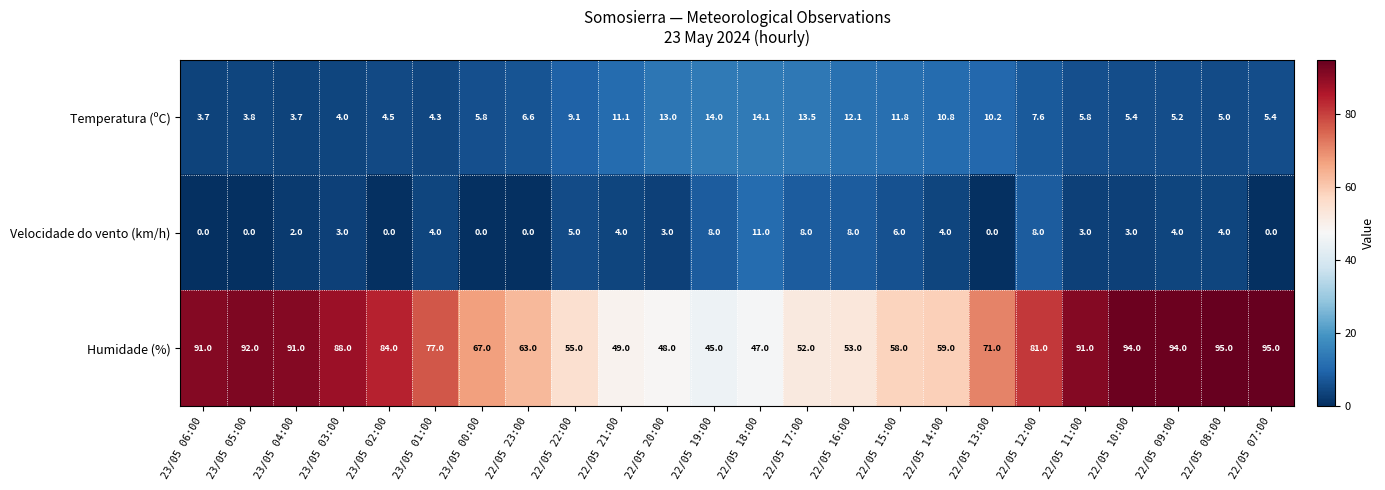

Rank the series at 22/05 09:00 from lowest to highest value.

Velocidade do vento (km/h), Temperatura (ºC), Humidade (%)